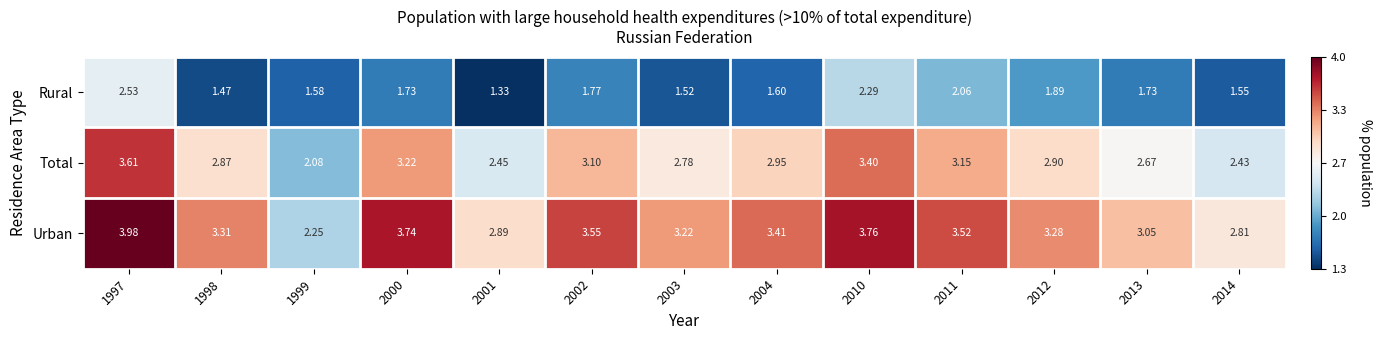

At which category is the sum across all series the highest?

1997